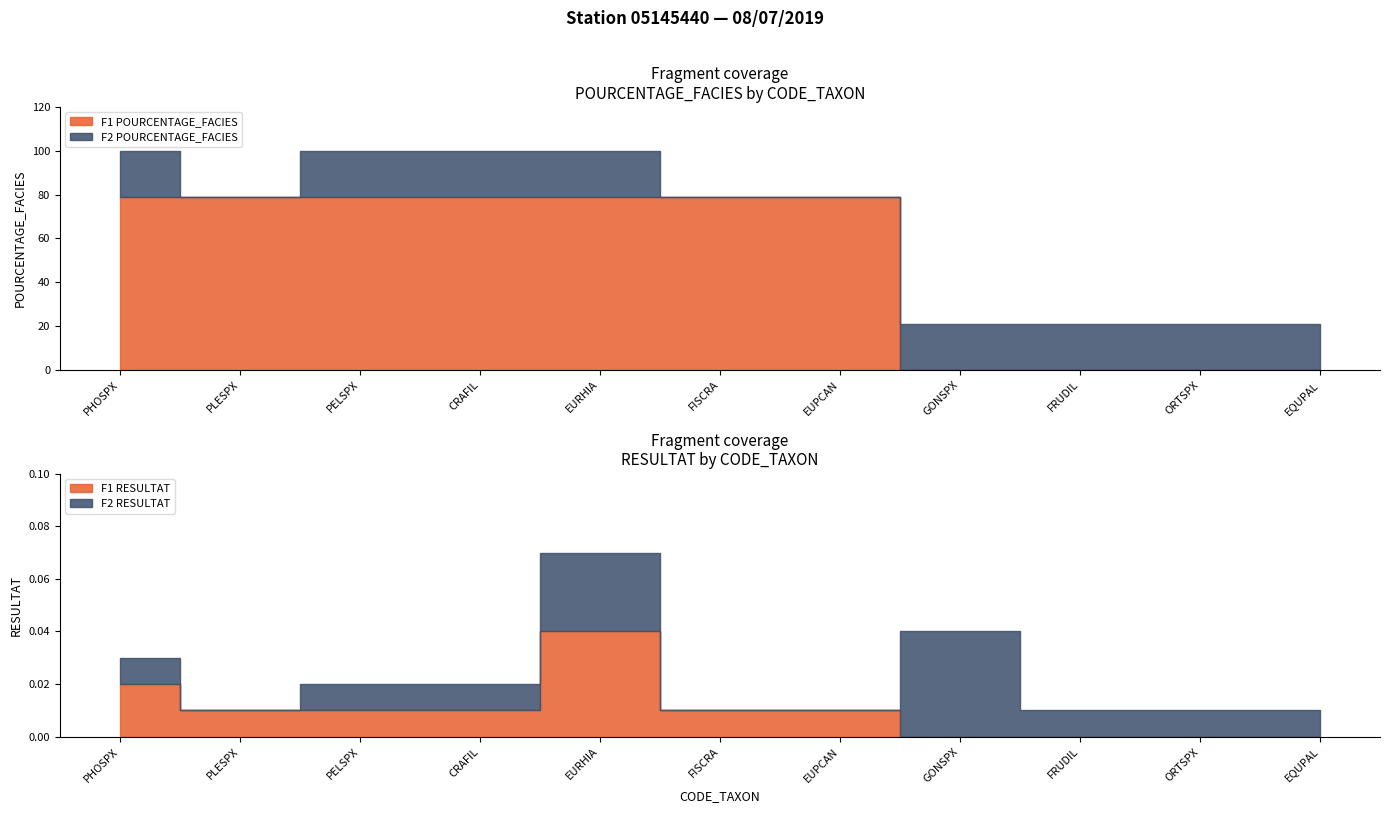

The F2_POURCENTAGE series shows 30.5 at EQUPAL. True or false?

False